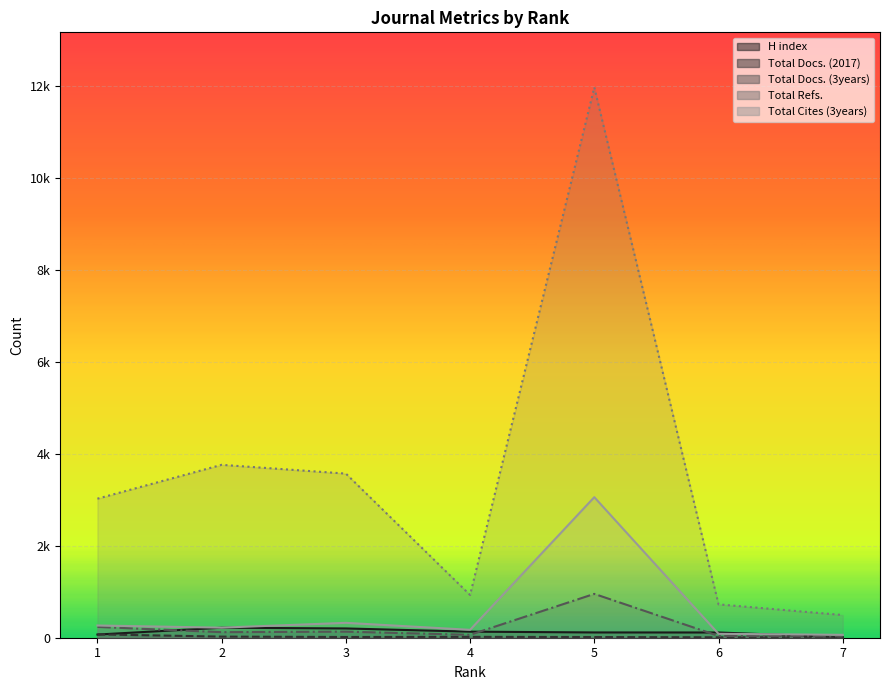

True or false: Total Refs. has more than 0 points higher than both neighbors.

True